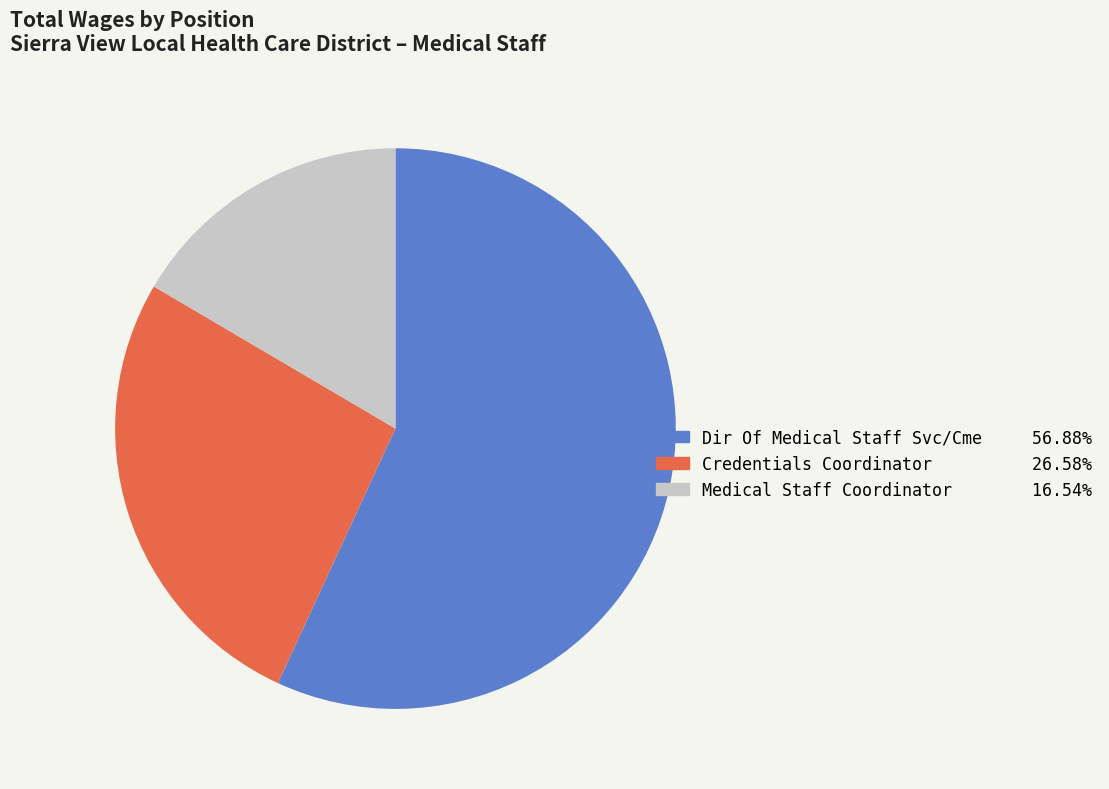

Between Medical Staff Coordinator and Credentials Coordinator, which is larger?

Credentials Coordinator